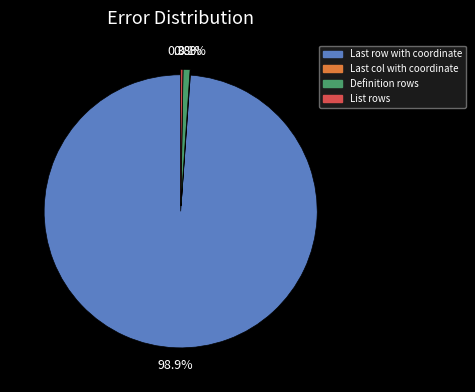

What is the largest slice in the pie chart?

Last row with coordinate